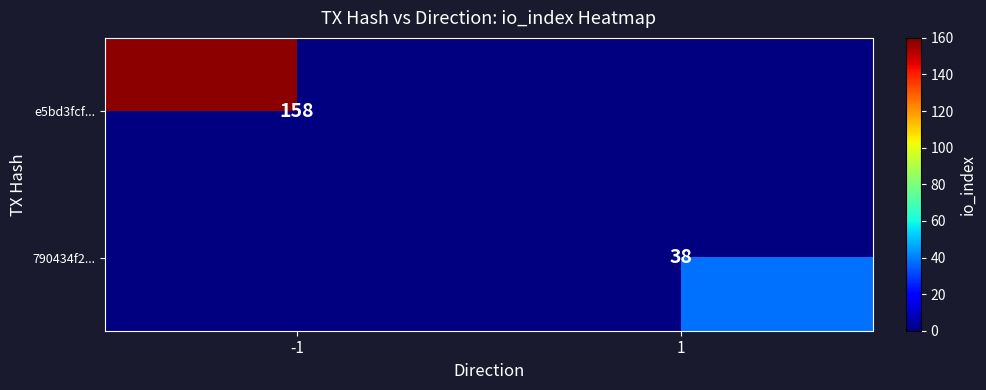

True or false: e5bd3fcf... has a value of 158 at -1.

True